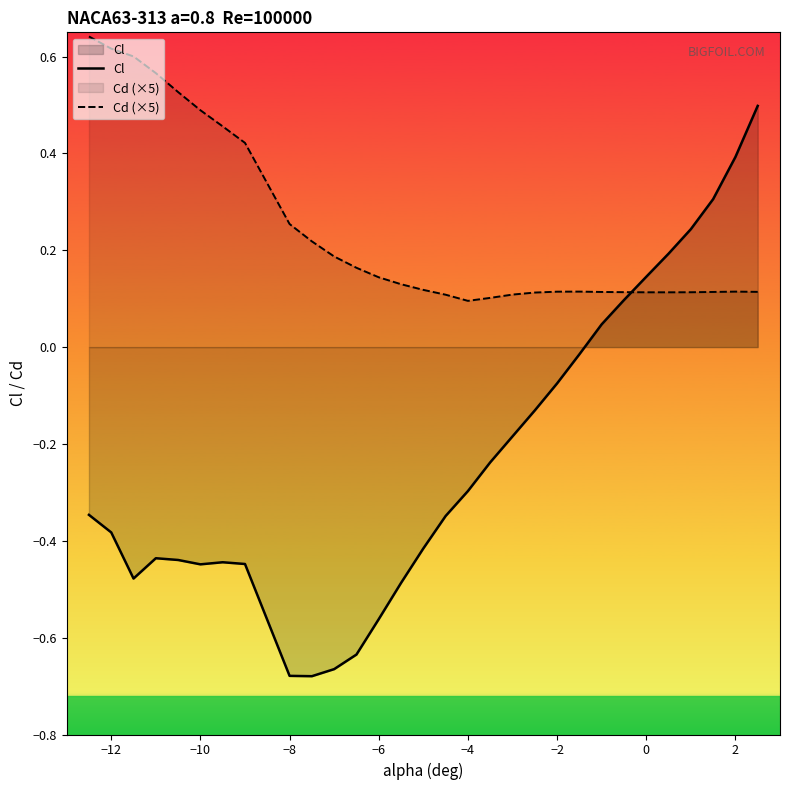

List the series in order of their overall mean, lowest first.

Cl, Cd (×5)